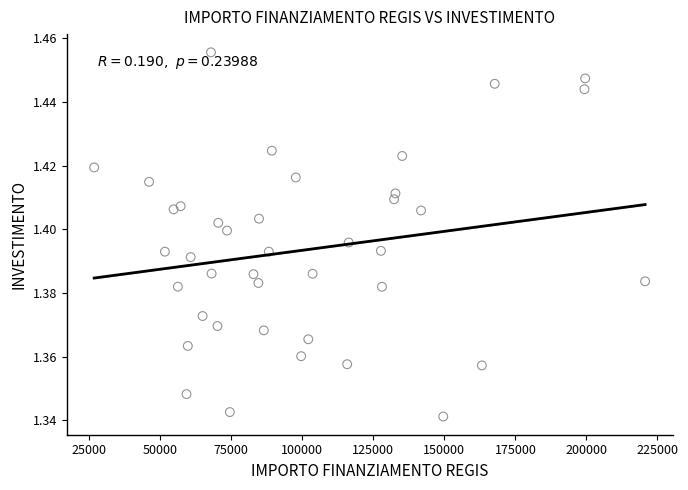

What is the range of X values (max minus min)?

193933.1